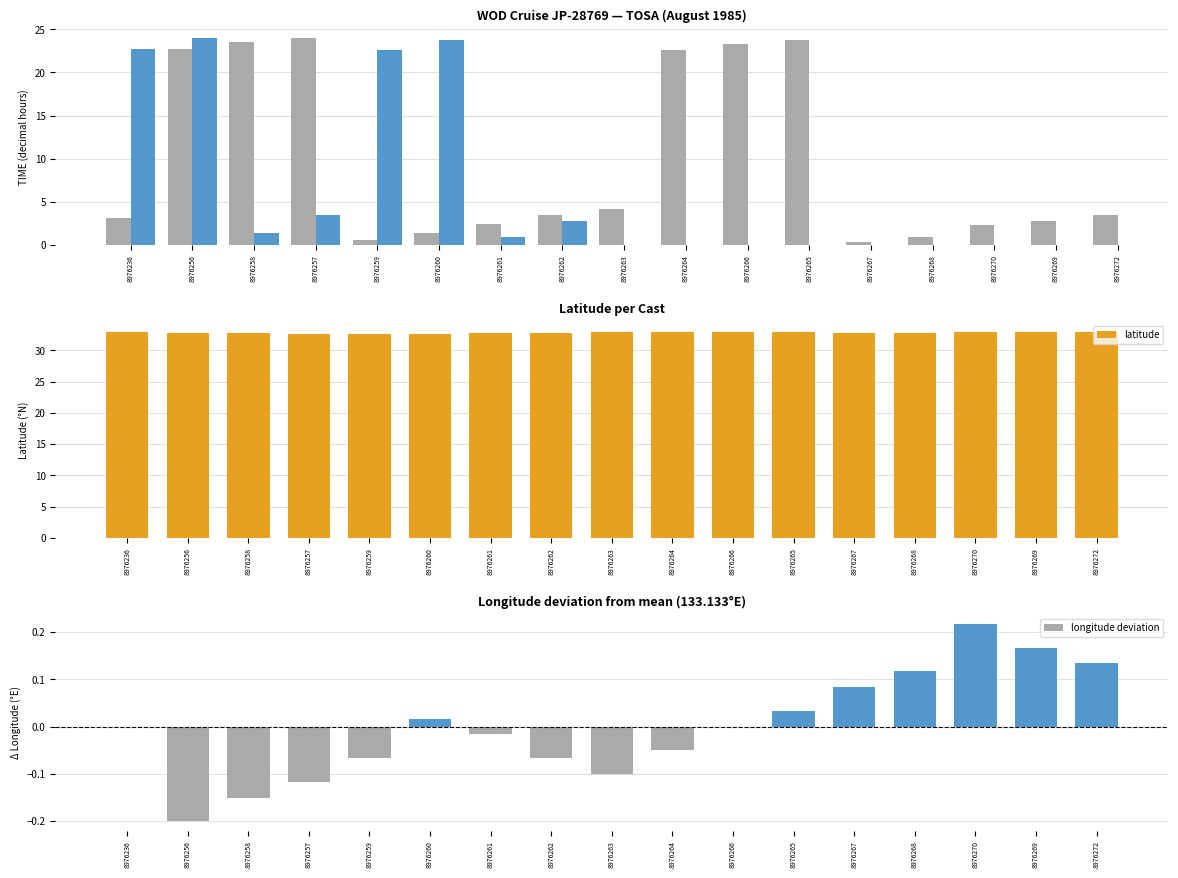

The latitude series shows 32.9 at 8976265. True or false?

True